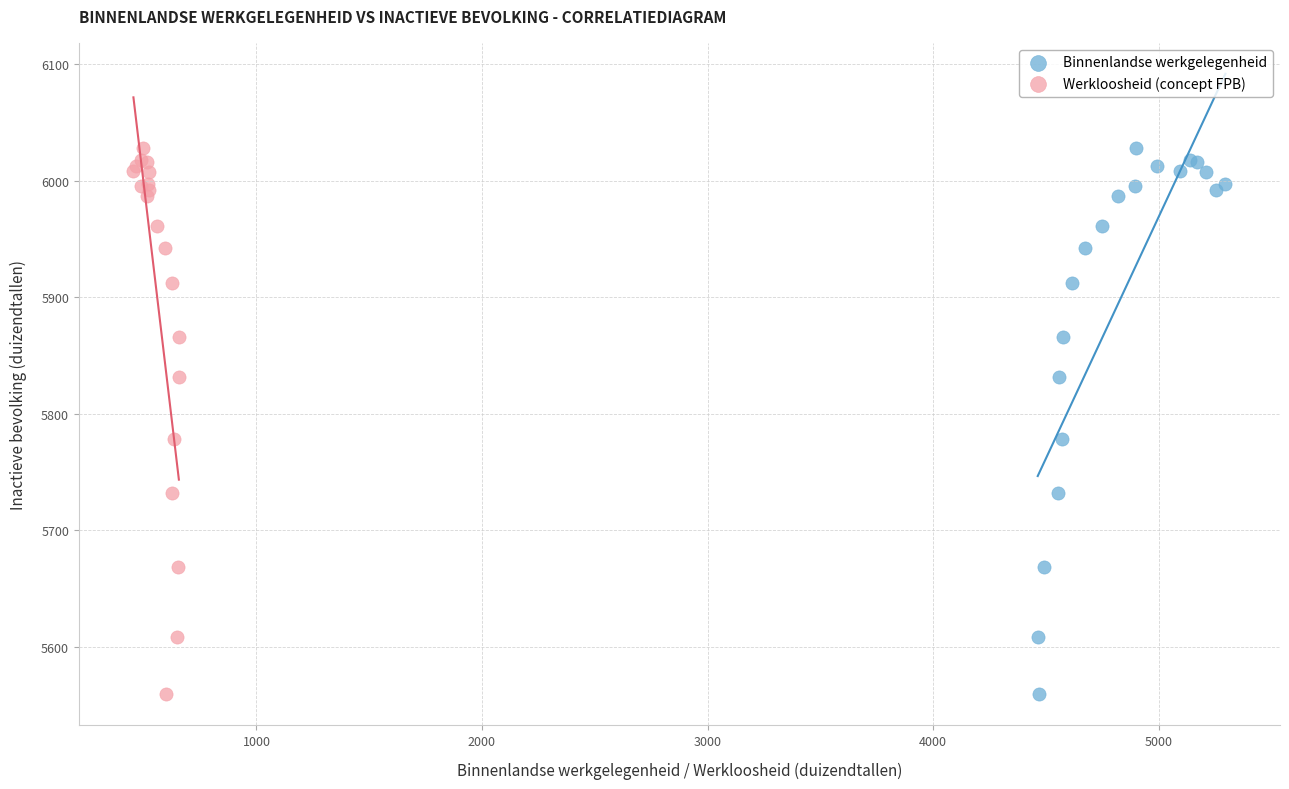

What are all the series names shown in the legend?

Binnenlandse werkgelegenheid, Werkloosheid (concept FPB)